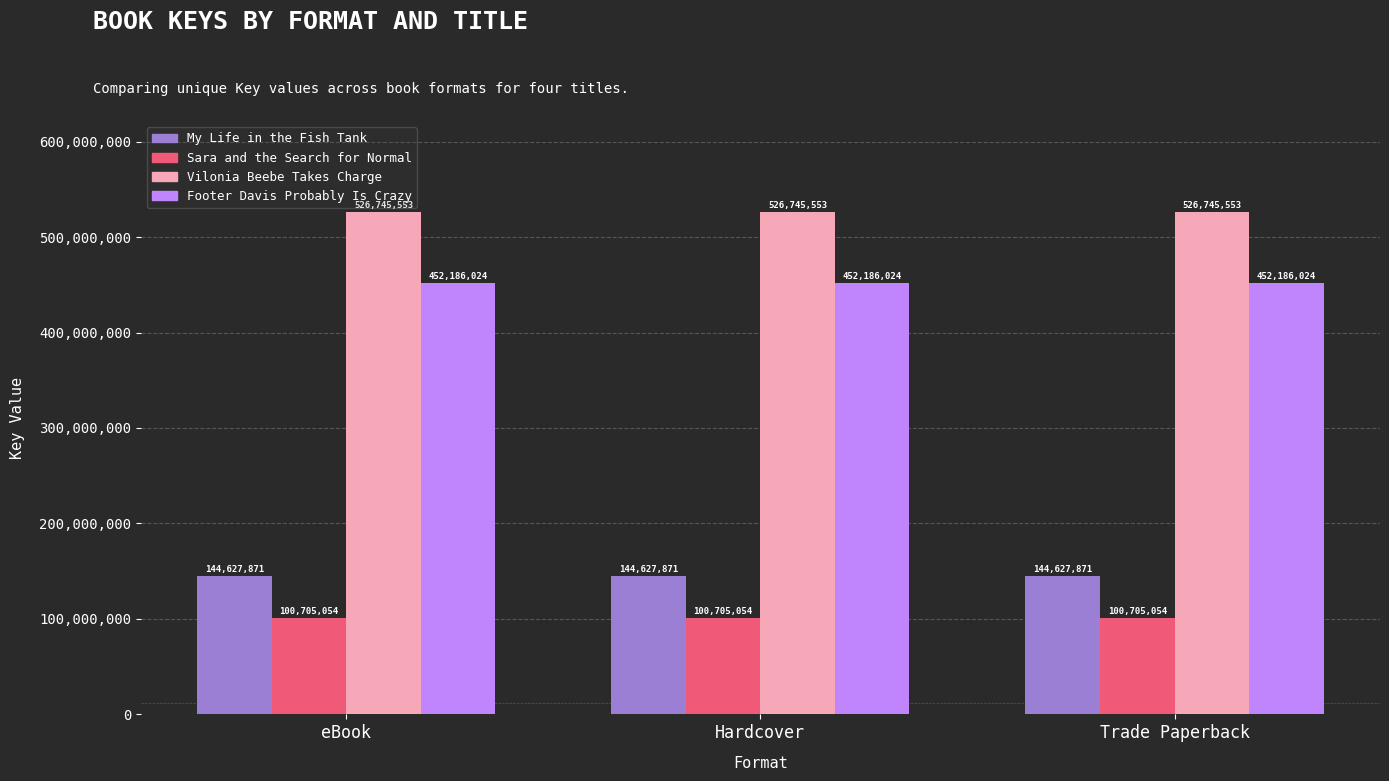

Is the value of Sara and the Search for Normal at eBook greater than the value of Footer Davis Probably Is Crazy at Hardcover?

No